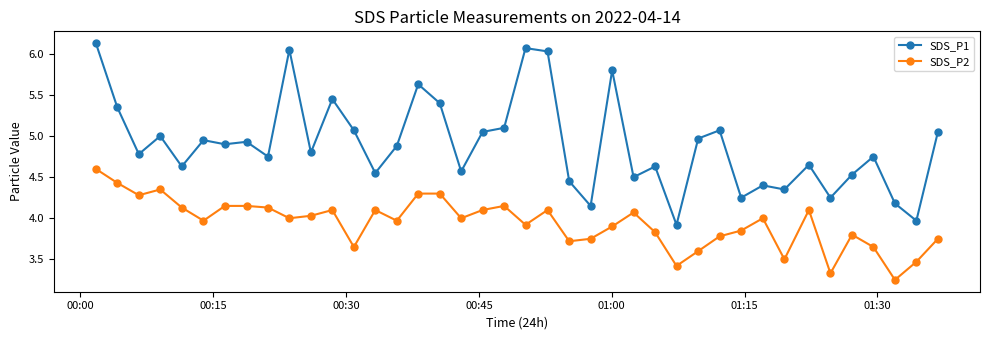

Rank the series by their average value, from lowest to highest.

SDS_P2, SDS_P1